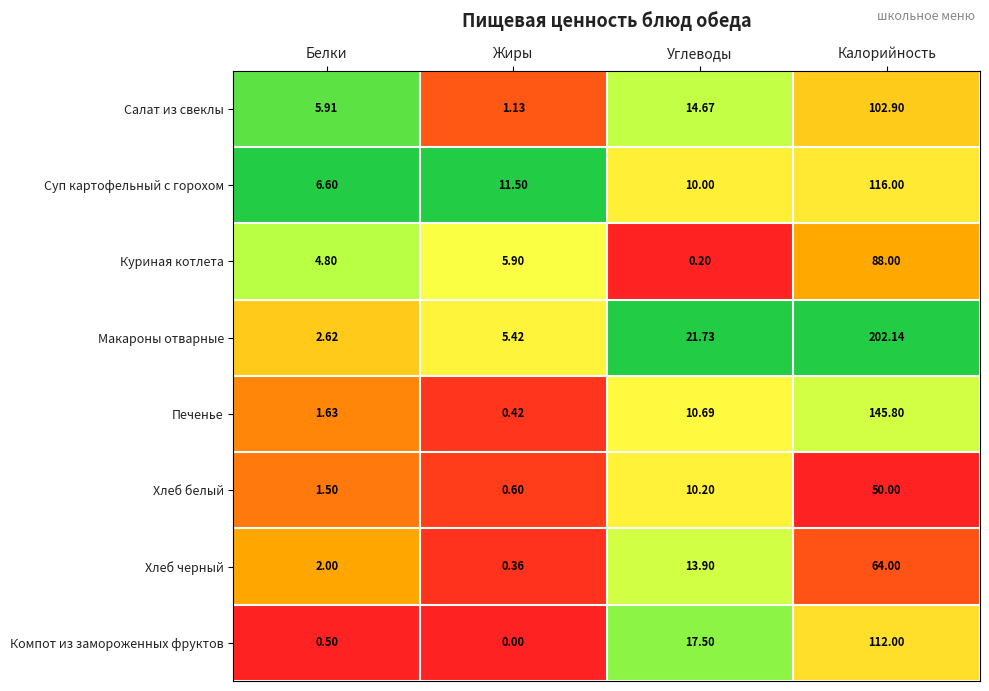

Which category has the highest value in the Суп картофельный с горохом series?

Калорийность